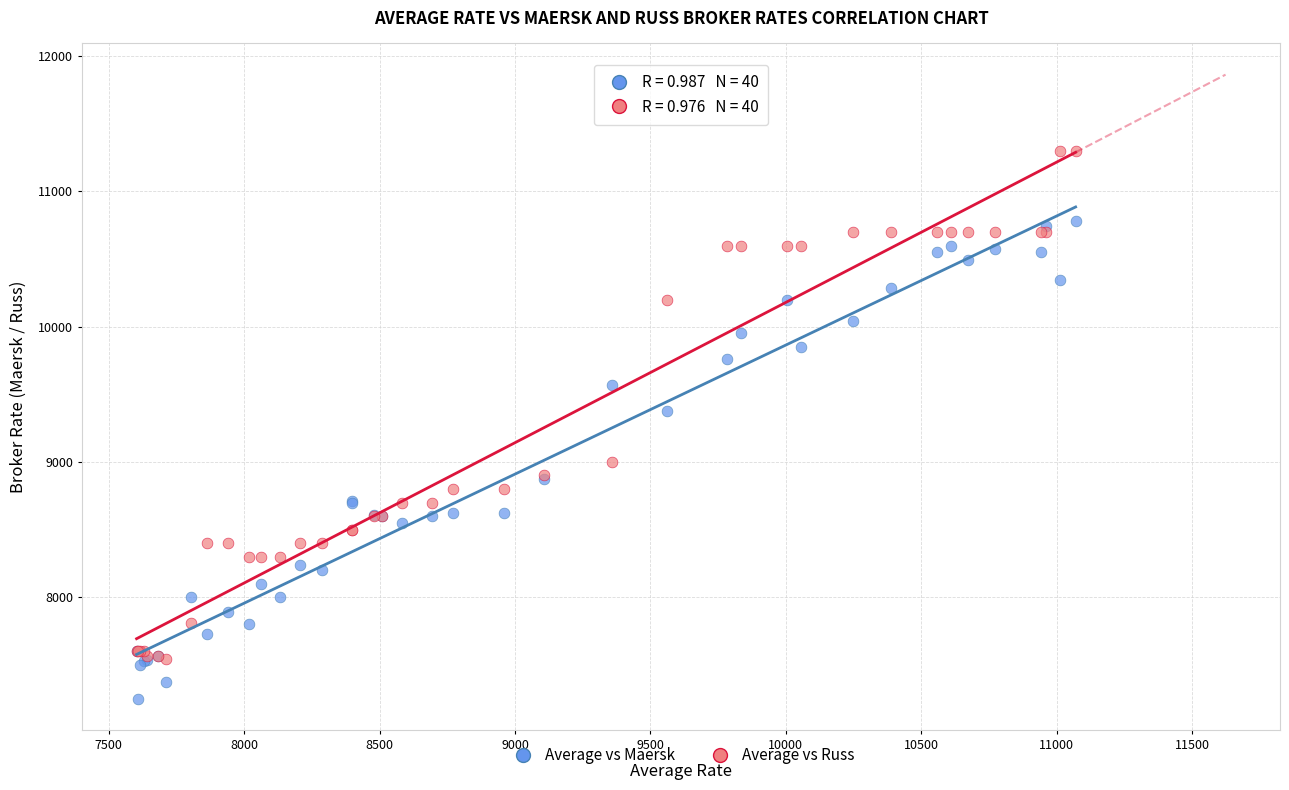

Which series has the largest Y range (max minus min)?

Average vs Russ